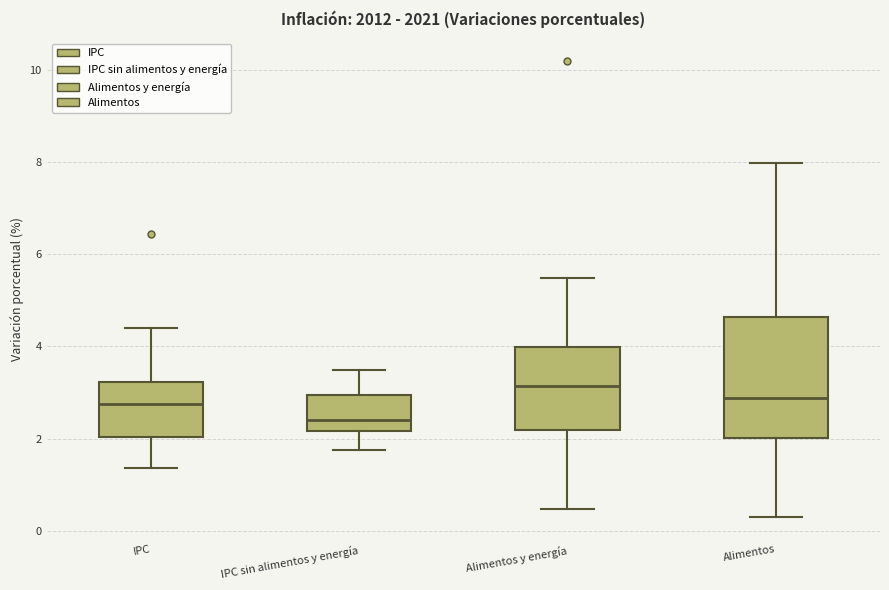

Comparing the boxes themselves (not the whiskers), which one is the tallest?

Alimentos